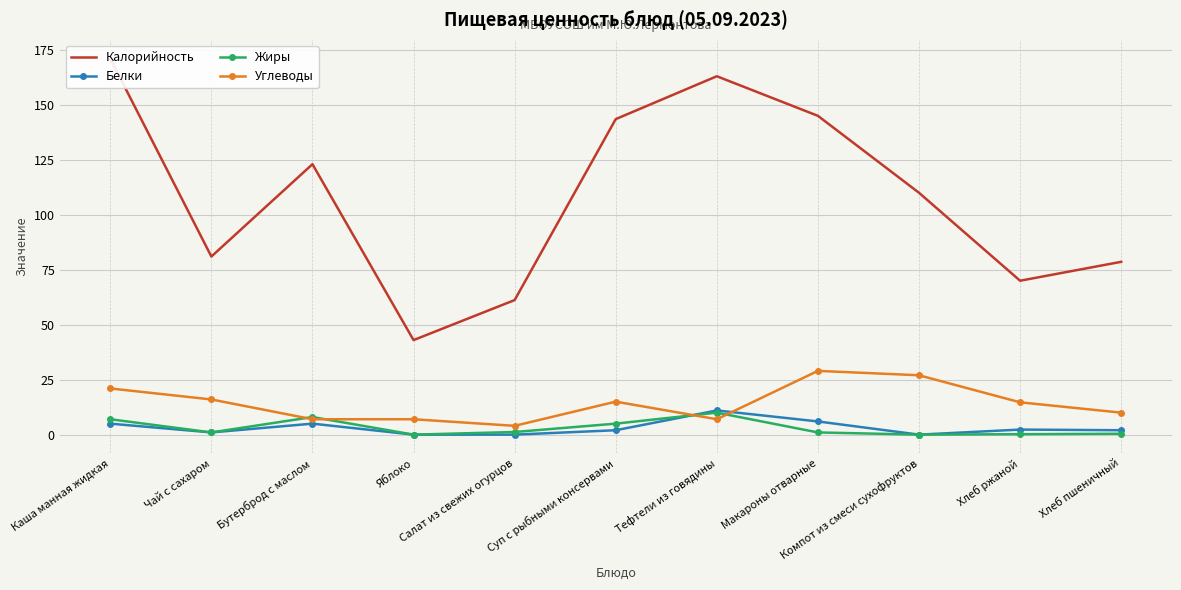

The value of Жиры at Бутерброд с маслом is 8.0. True or false?

True